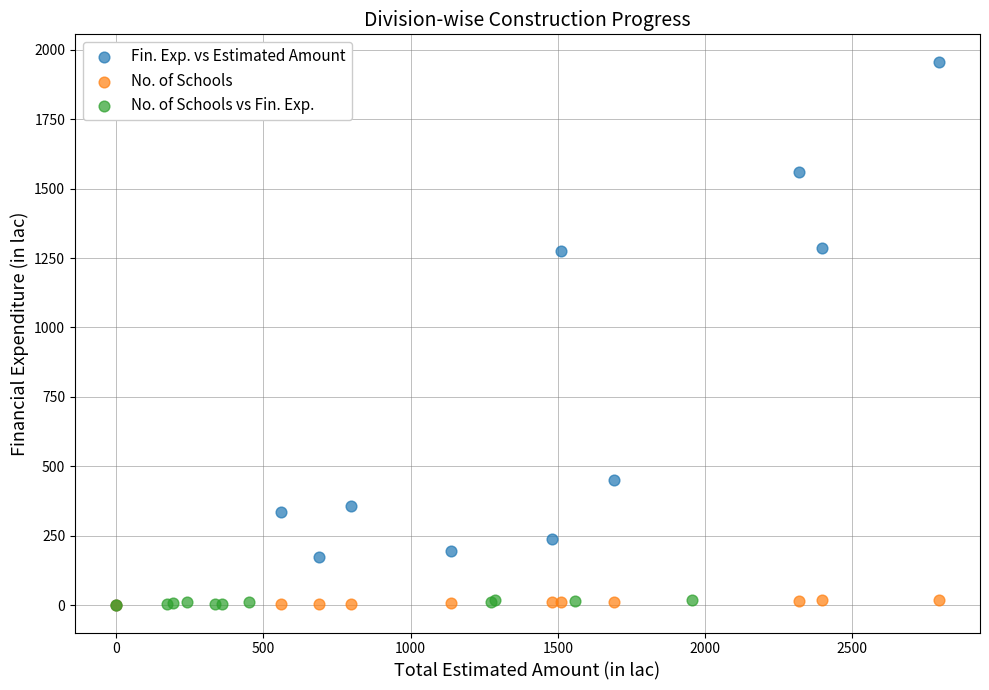

Which series has the largest Y range (max minus min)?

Fin. Exp. vs Estimated Amount